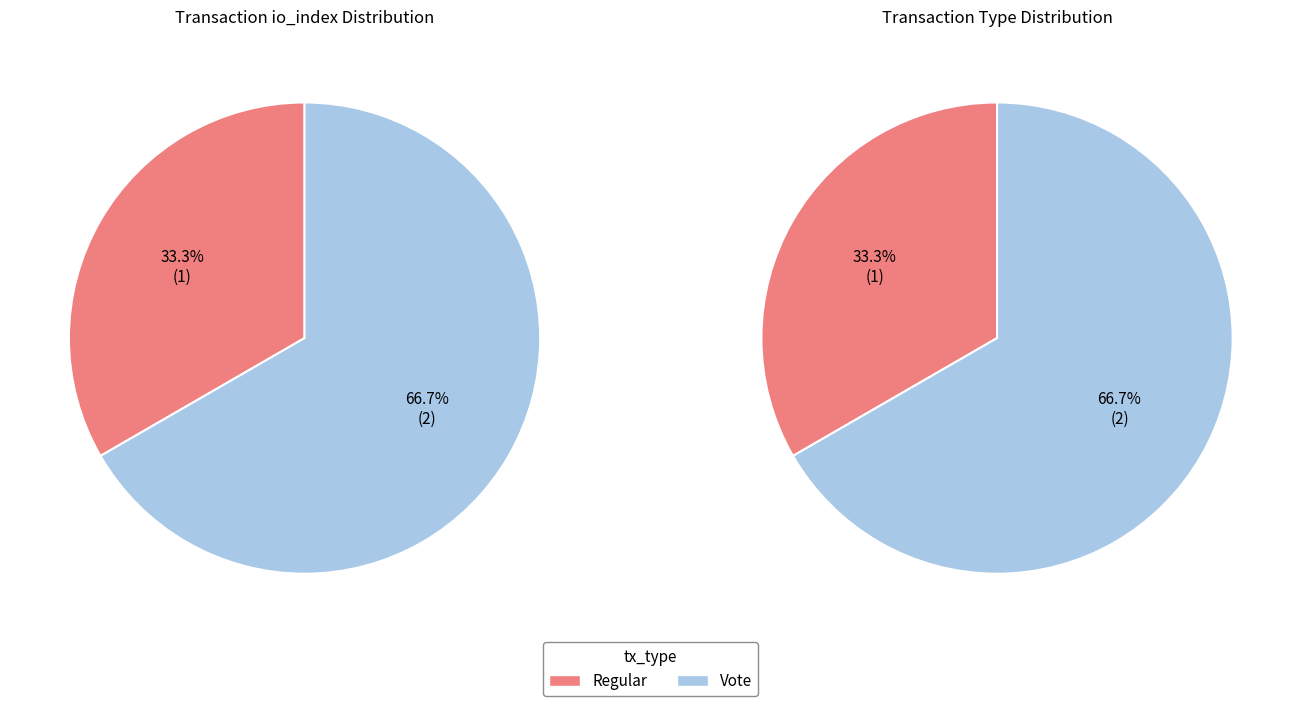

True or false: Vote accounts for 67% of the total.

True